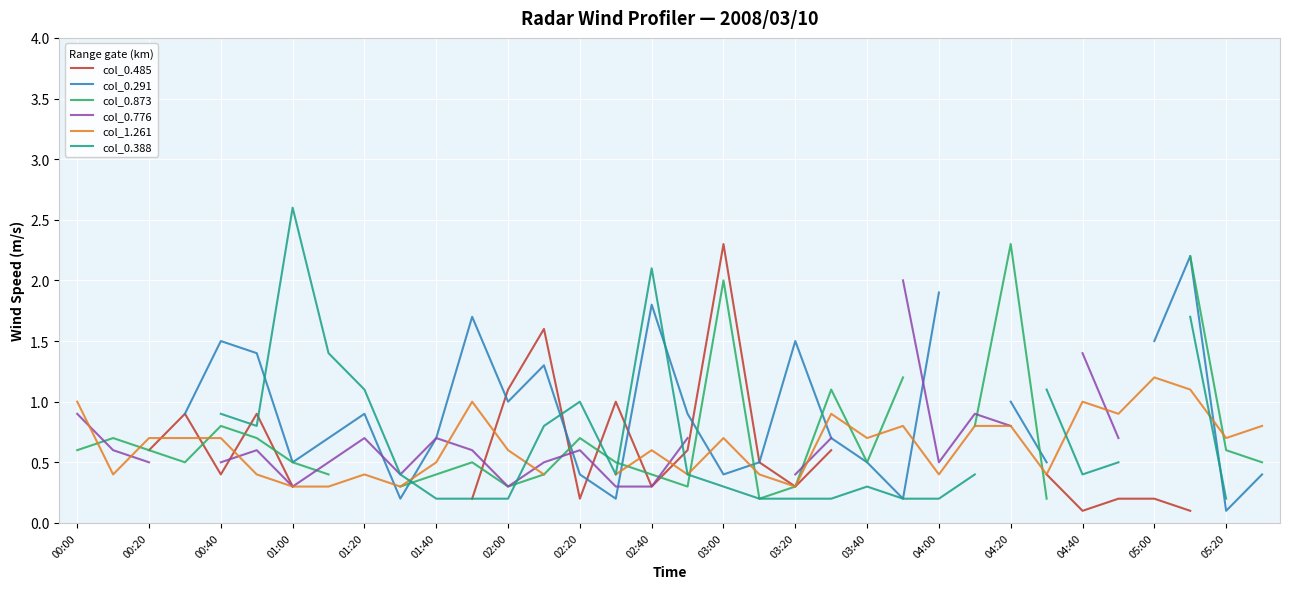

Which series changed the most between 24 and 29?

col_1.261